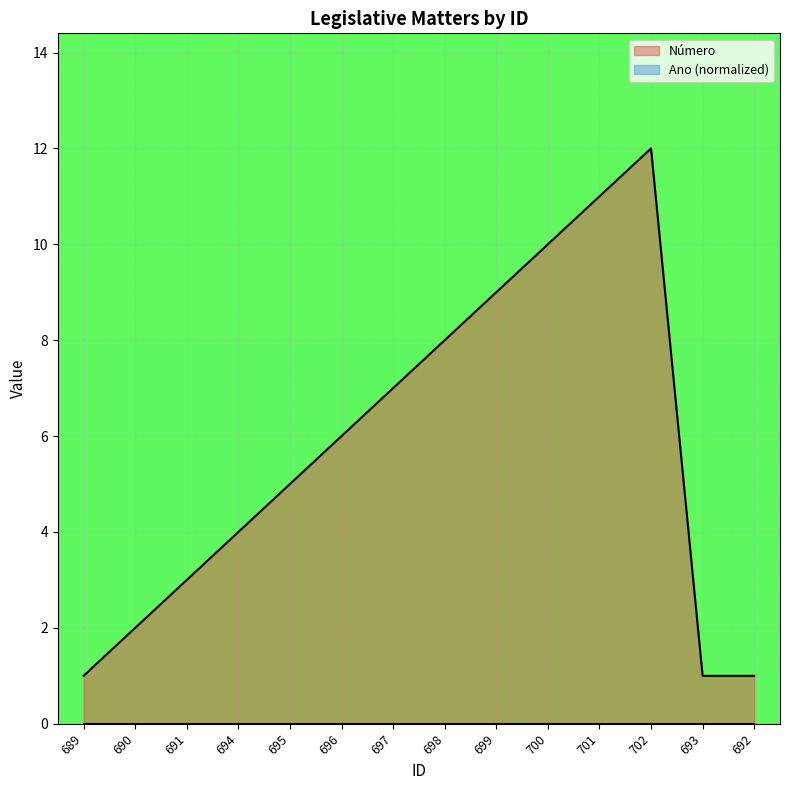

What is the greatest value displayed?

12